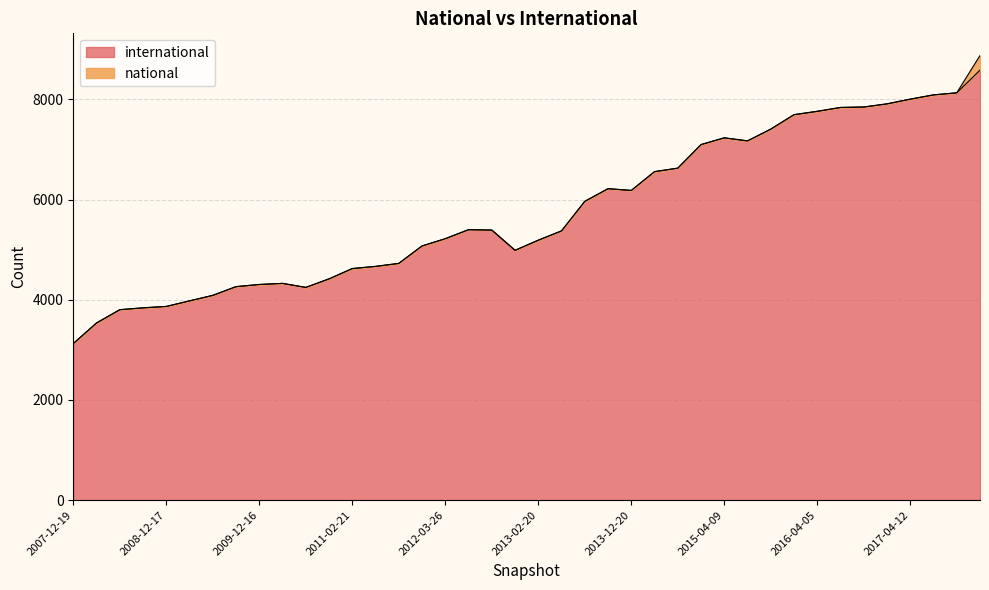

The chart shows a value of 12712 at 2017-04-12. True or false?

False